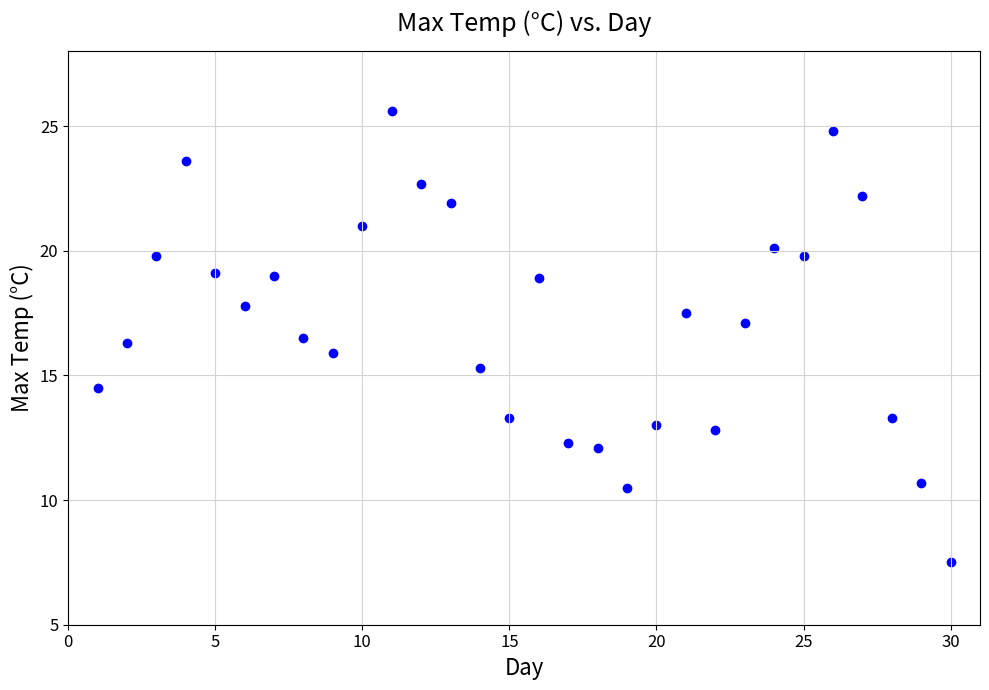

What is the range of X values (max minus min)?

29.0